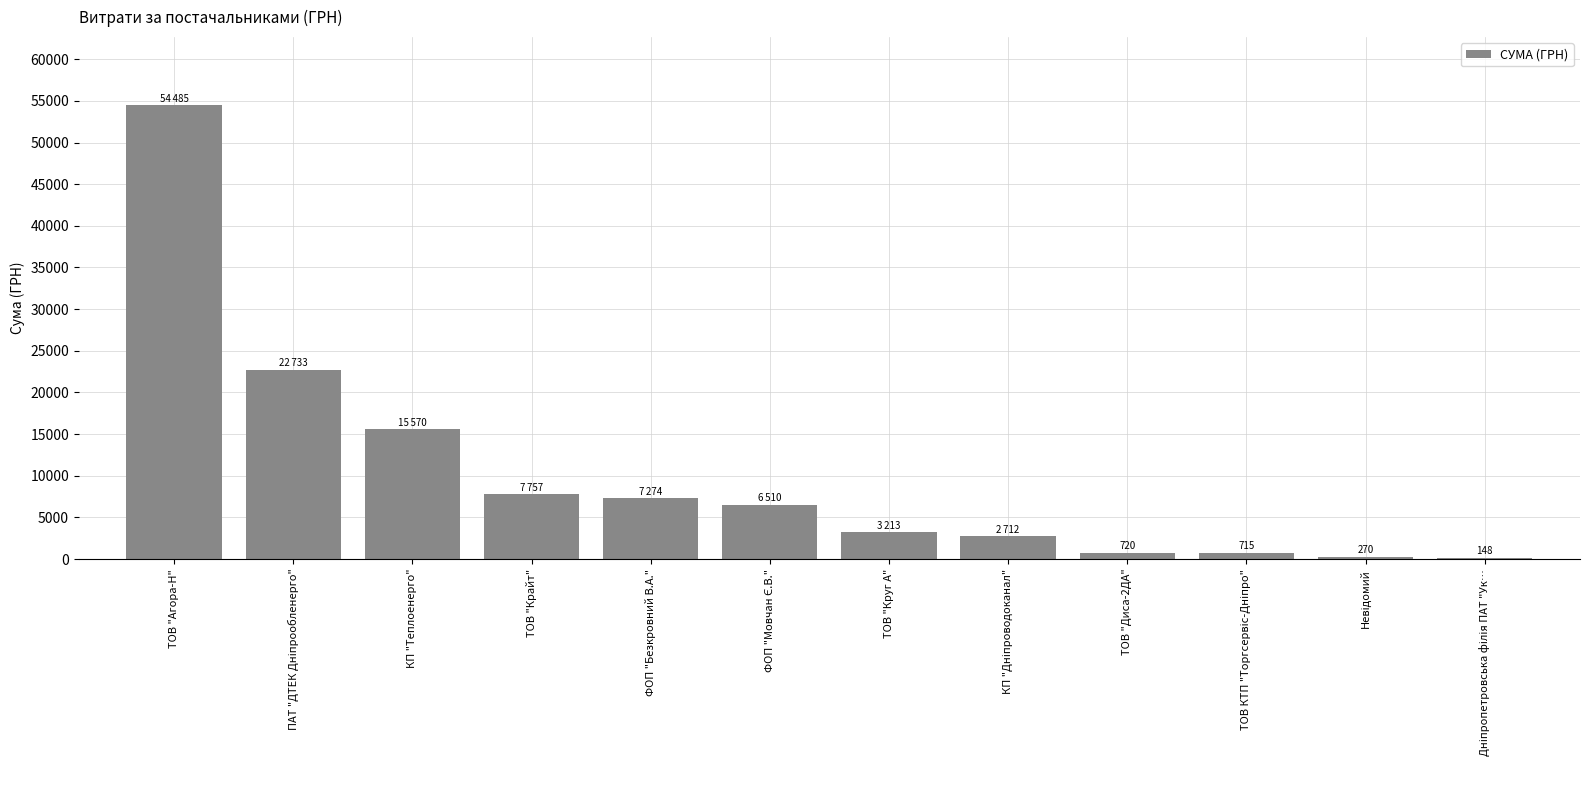

The value at ТОВ "Агора-Н" is 54485.6. True or false?

True